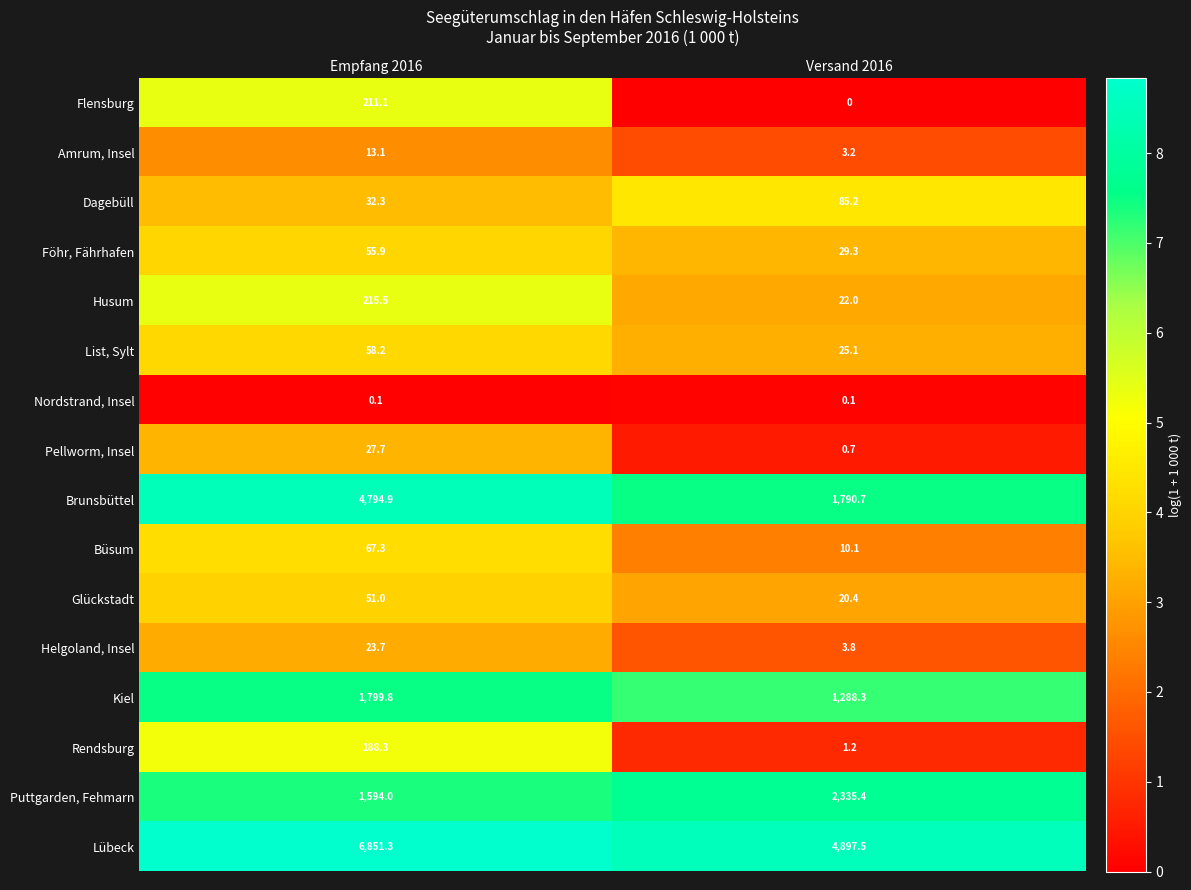

At which category is the sum across all series the highest?

Empfang 2016